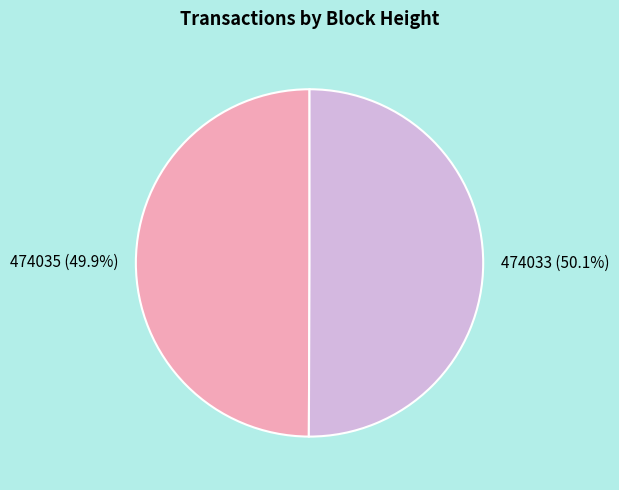

To the nearest percent, what is the combined percentage of 474035 and 474033?

100%